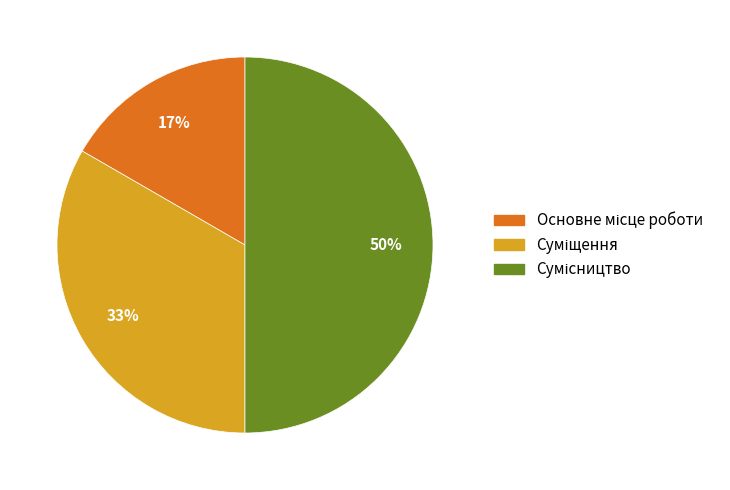

To the nearest percent, what is the average slice percentage?

33%